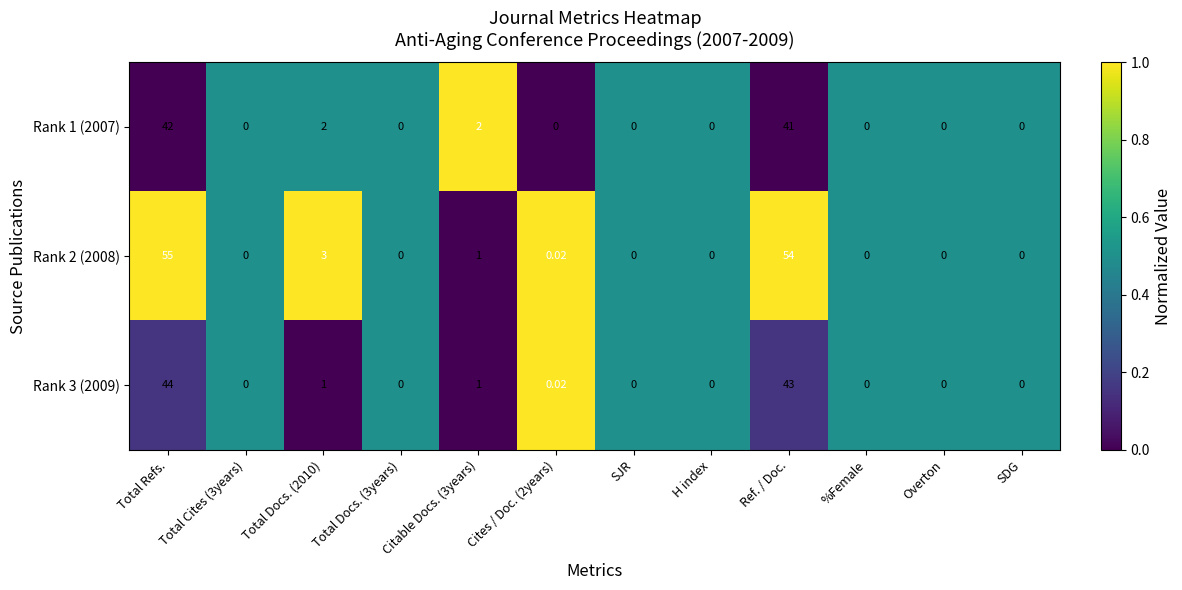

At which label does Rank 2 (2008) reach its peak?

Total Refs.